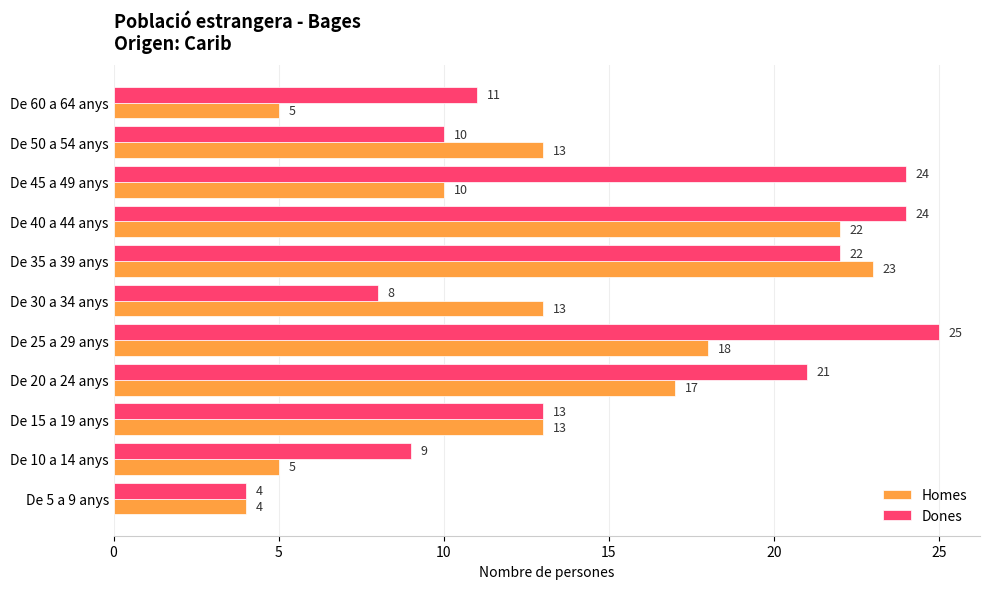

What is the difference between the maximum and minimum values in the Dones series?

21